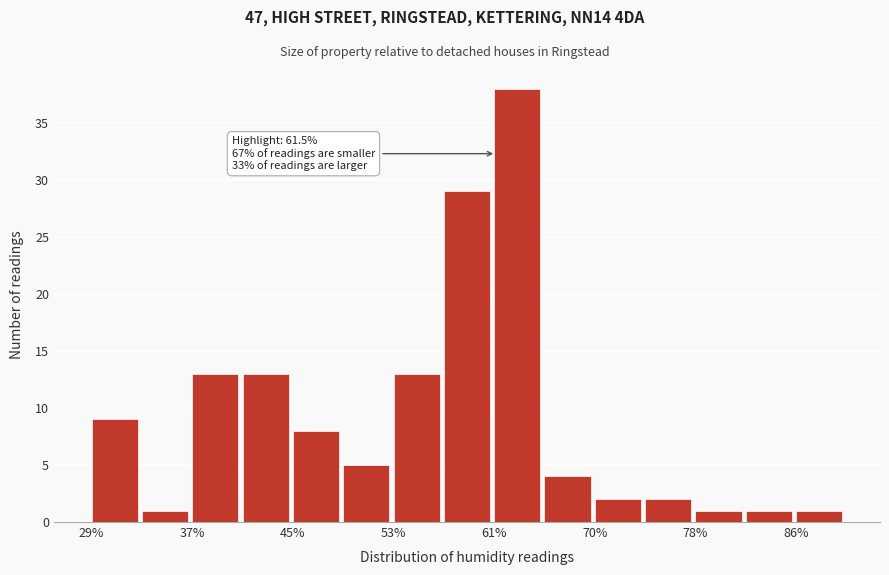

Which range on the x-axis has the tallest bar?

61 to 65